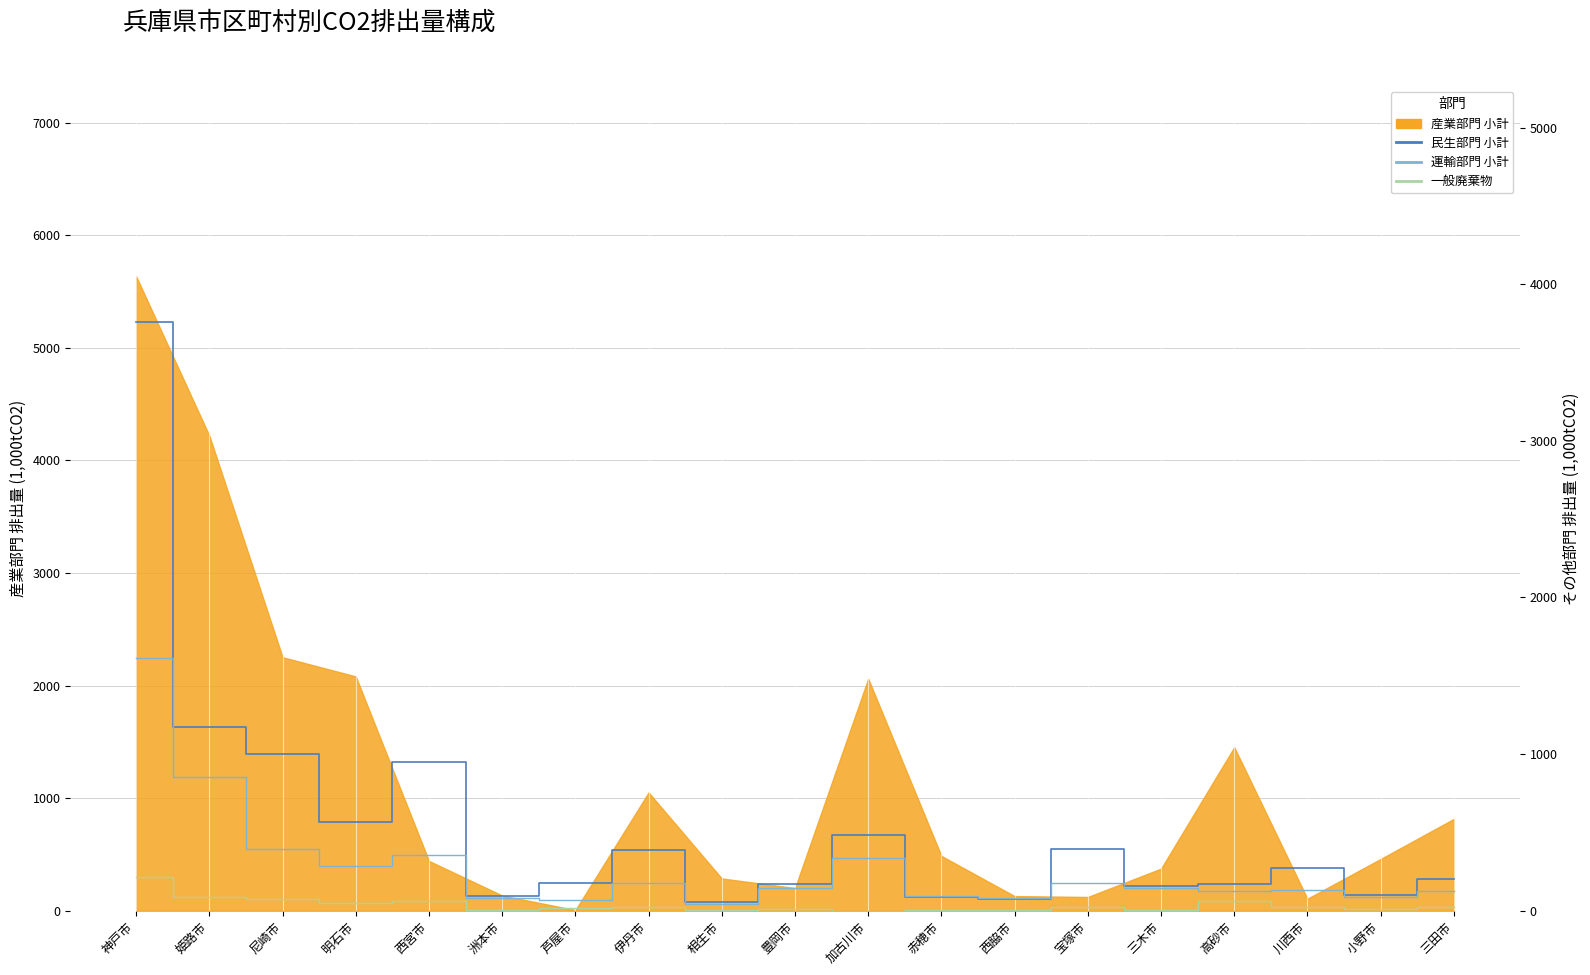

How many values in the 民生部門 小計 series are below 205?

9